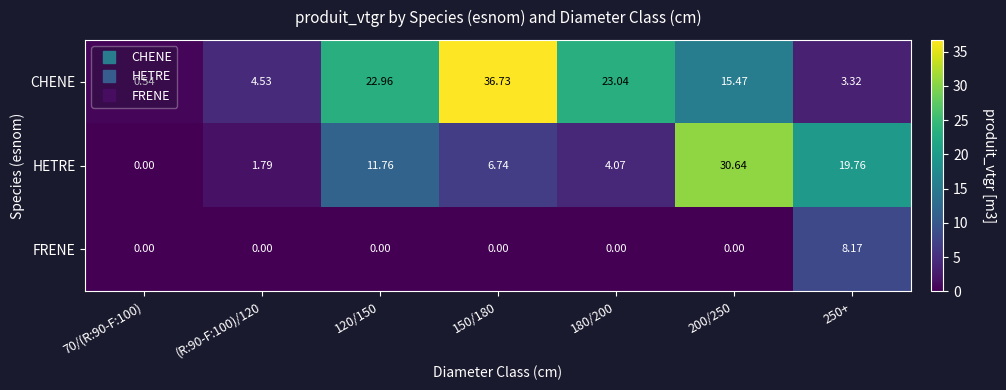

How many data points in HETRE are less than 6?

3